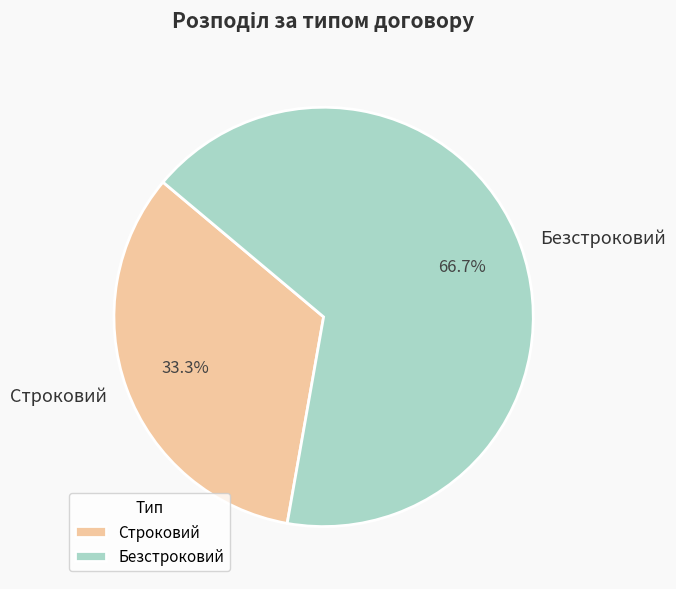

Approximately how many times larger is the value at Безстроковий compared to Строковий?

2.0